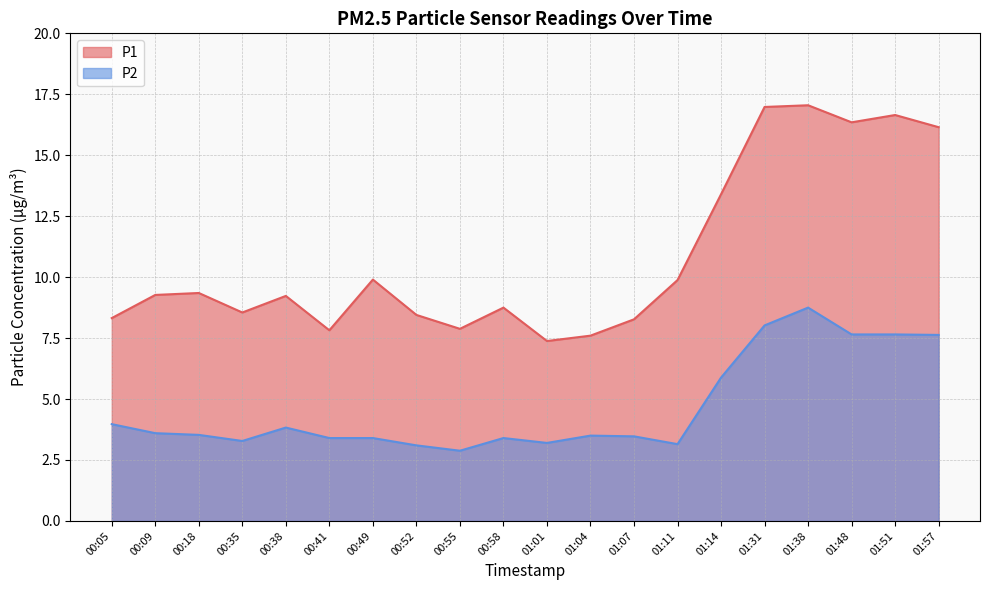

Rank the series at 00:55 from highest to lowest value.

P1, P2